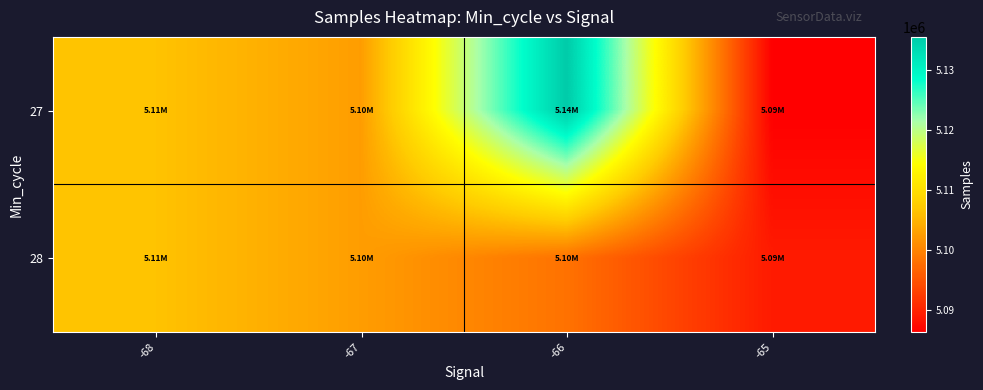

Rank the series by their maximum value, from highest to lowest.

27, 28